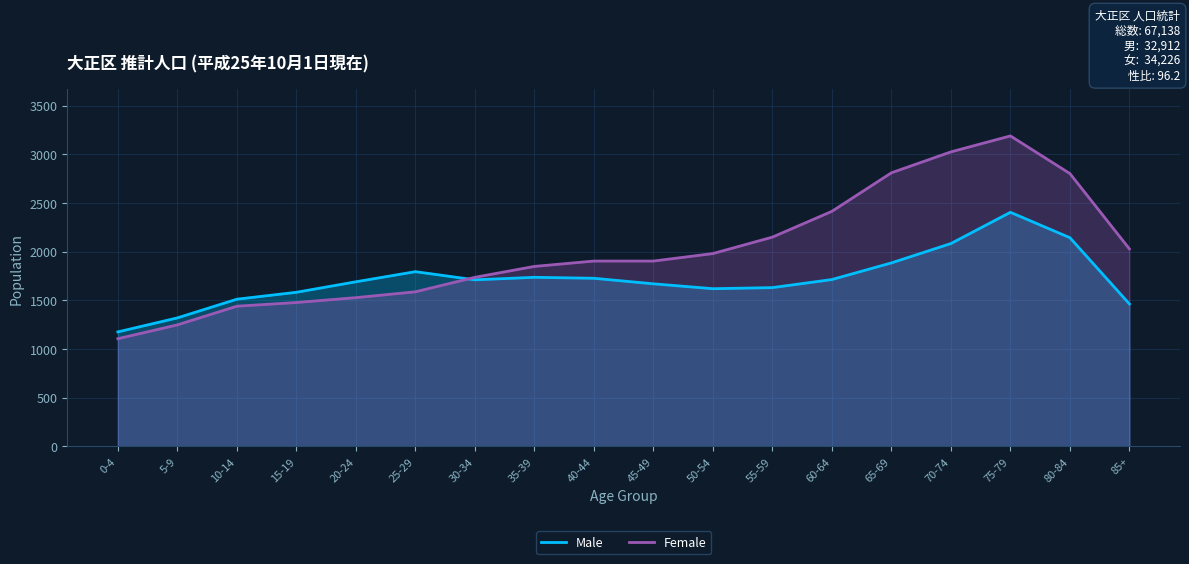

Does the chart display data point markers on the line(s)?

No